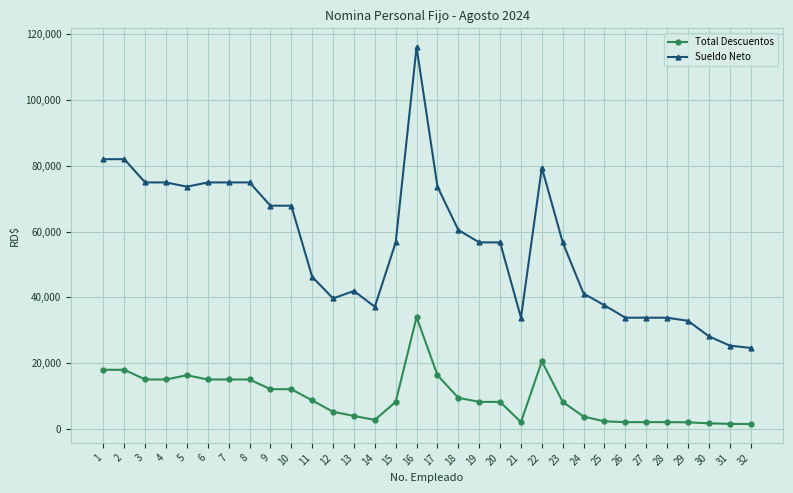

Rank the series by their average value, from lowest to highest.

Total Descuentos, Sueldo Neto